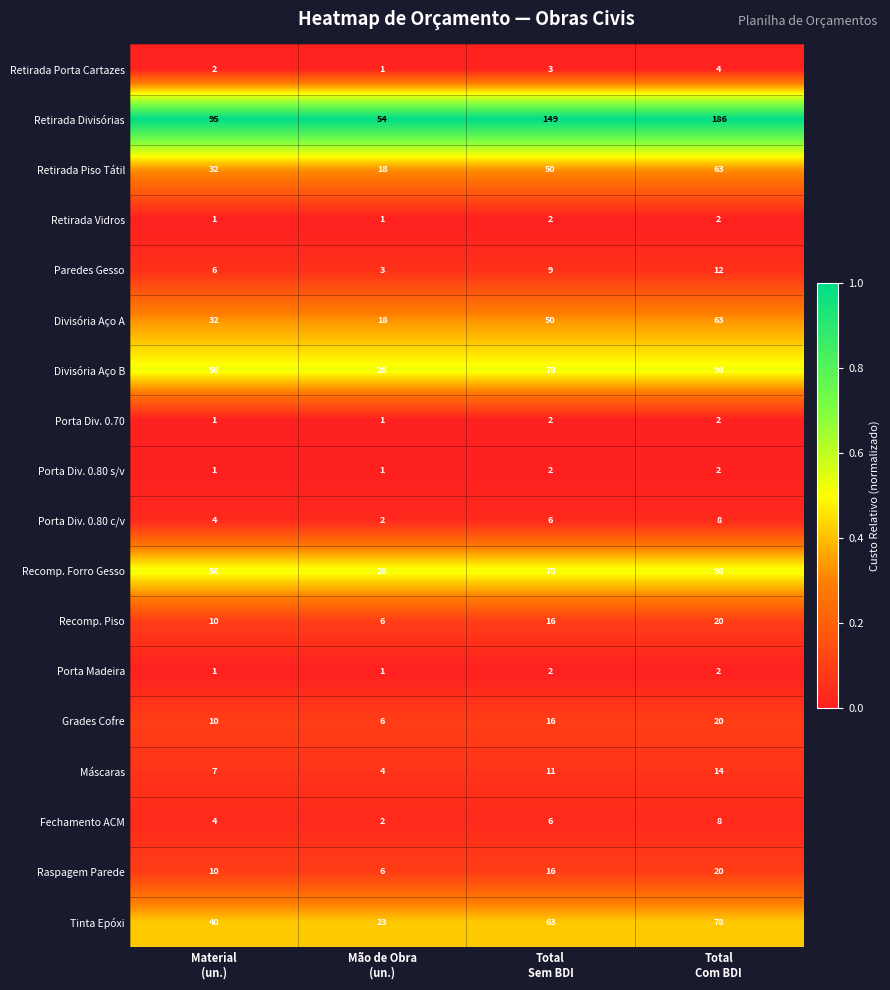

Which series has the largest total across all categories?

Retirada Divisórias